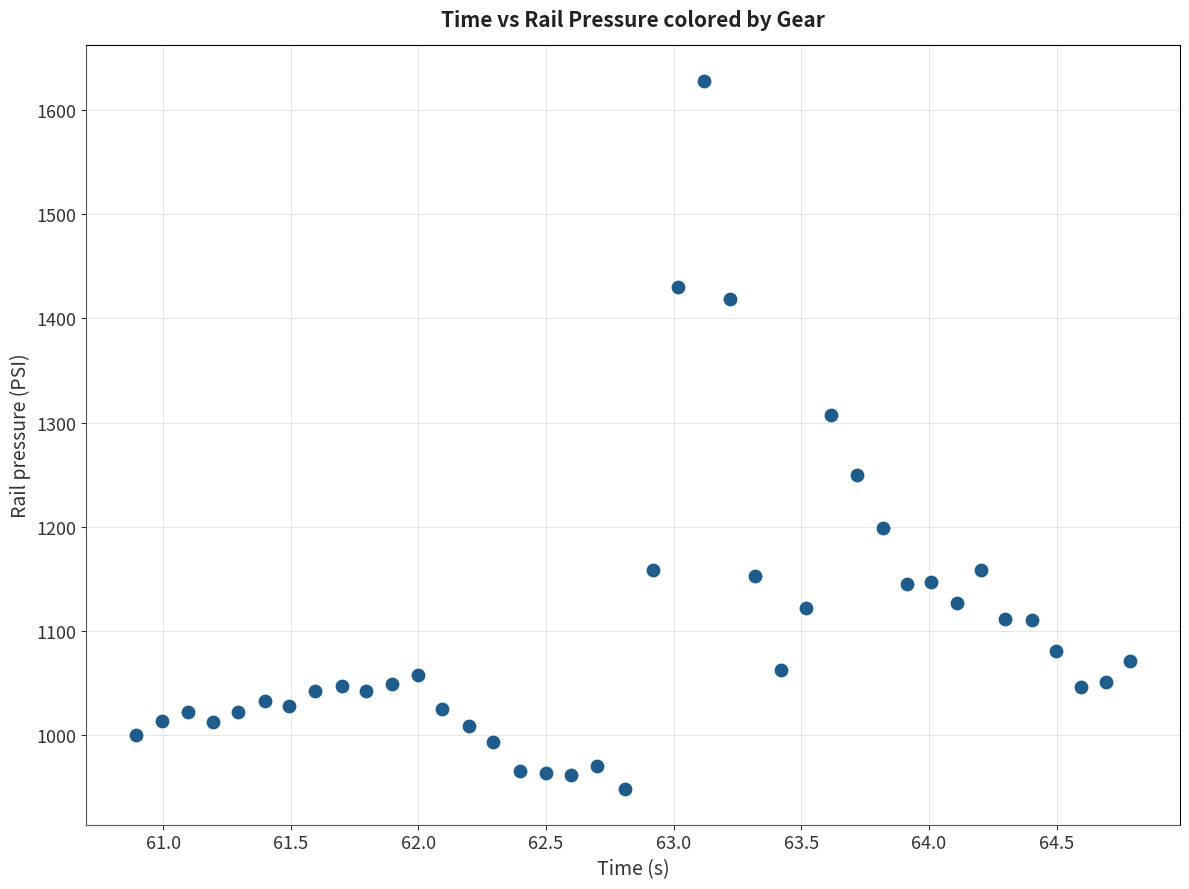

What is the range of X values (max minus min)?

3.9